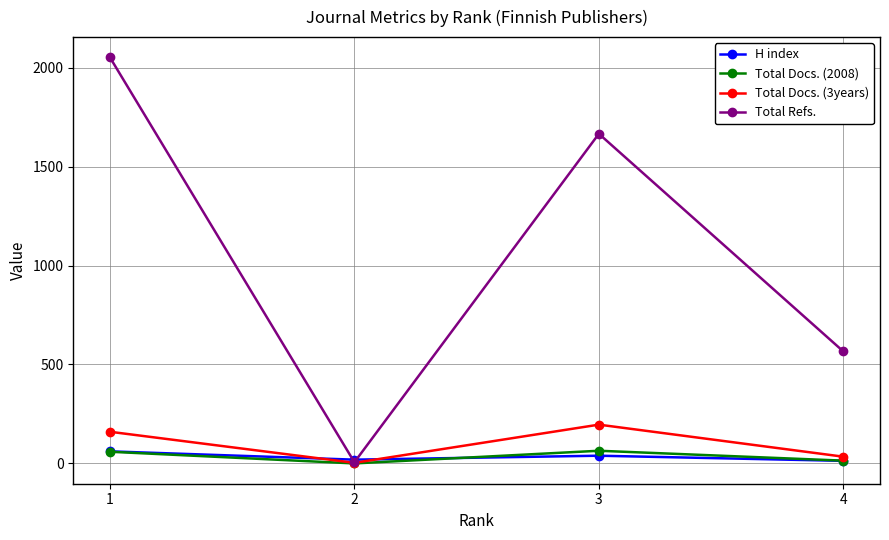

The value of Total Refs. at 4 is 871. True or false?

False